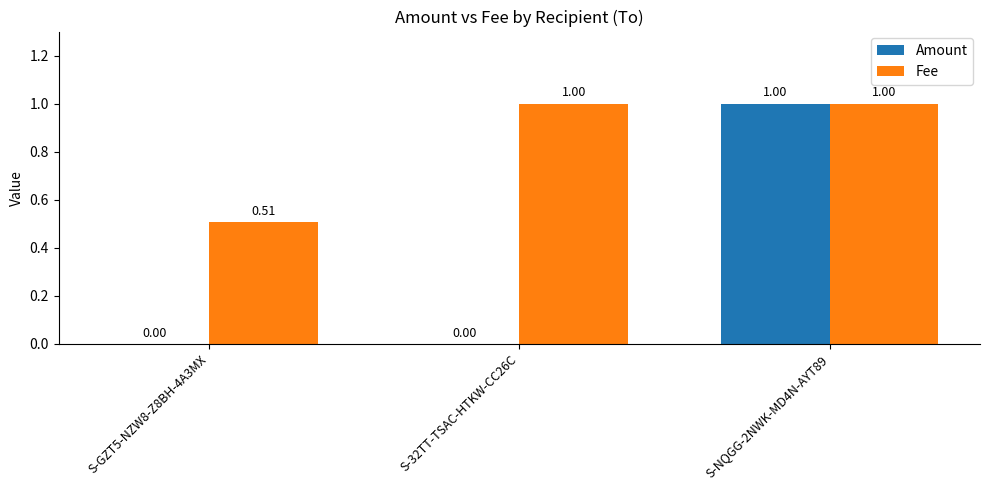

Which series changed the most between S-GZT5-NZW8-Z8BH-4A3MX and S-NQGG-2NWK-MD4N-AYT89?

Amount